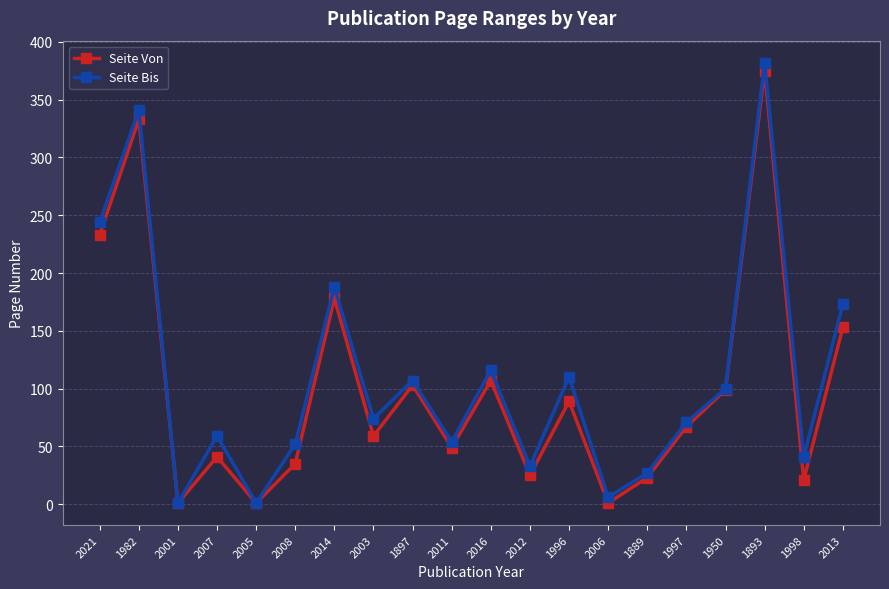

What is the total value across all series at 1982?

674